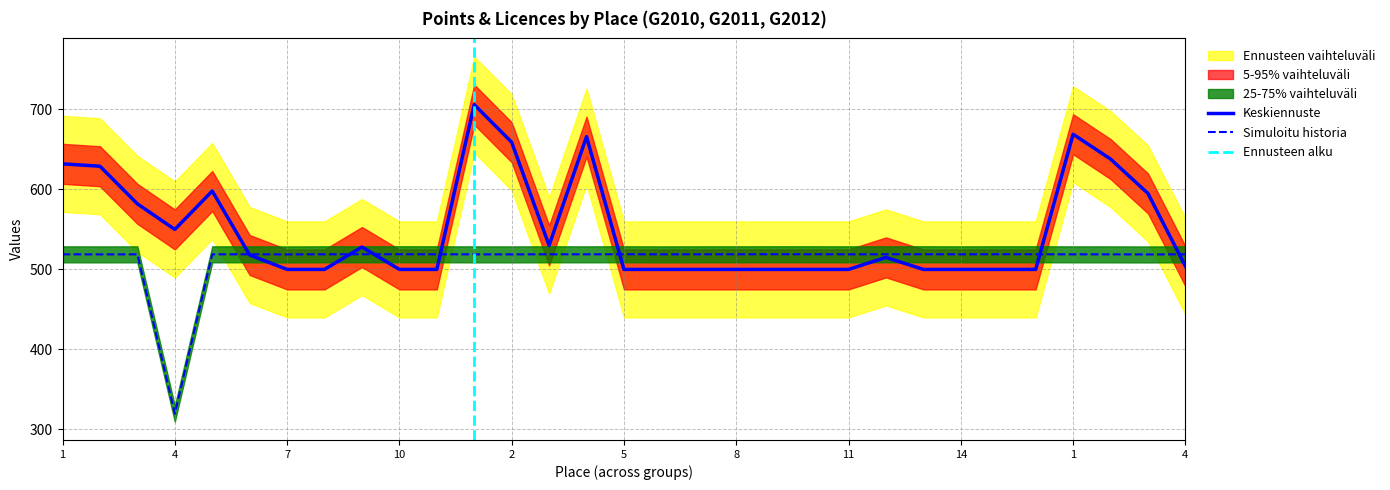

Between which two adjacent categories do POINTS and Licences first intersect?

5 and 6